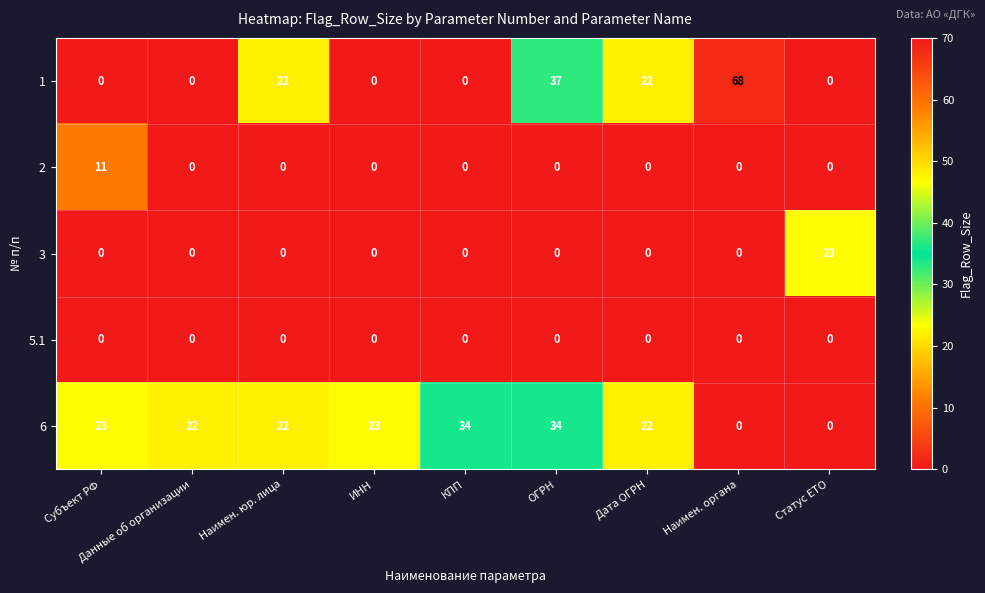

Which series has the largest total across all categories?

6